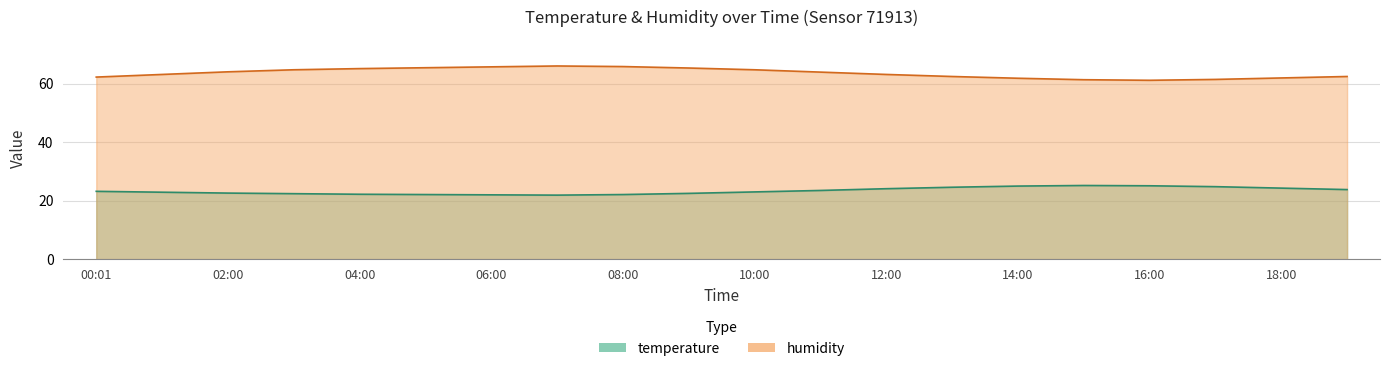

What value does the humidity series have at 03:00?

64.8